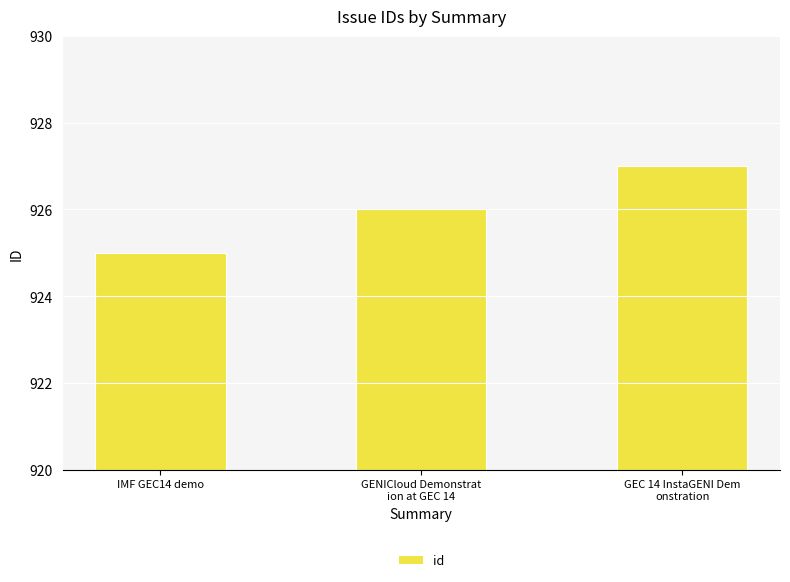

What is the ratio of the value at GEC 14 InstaGENI Dem
onstration to the value at IMF GEC14 demo?

1.0